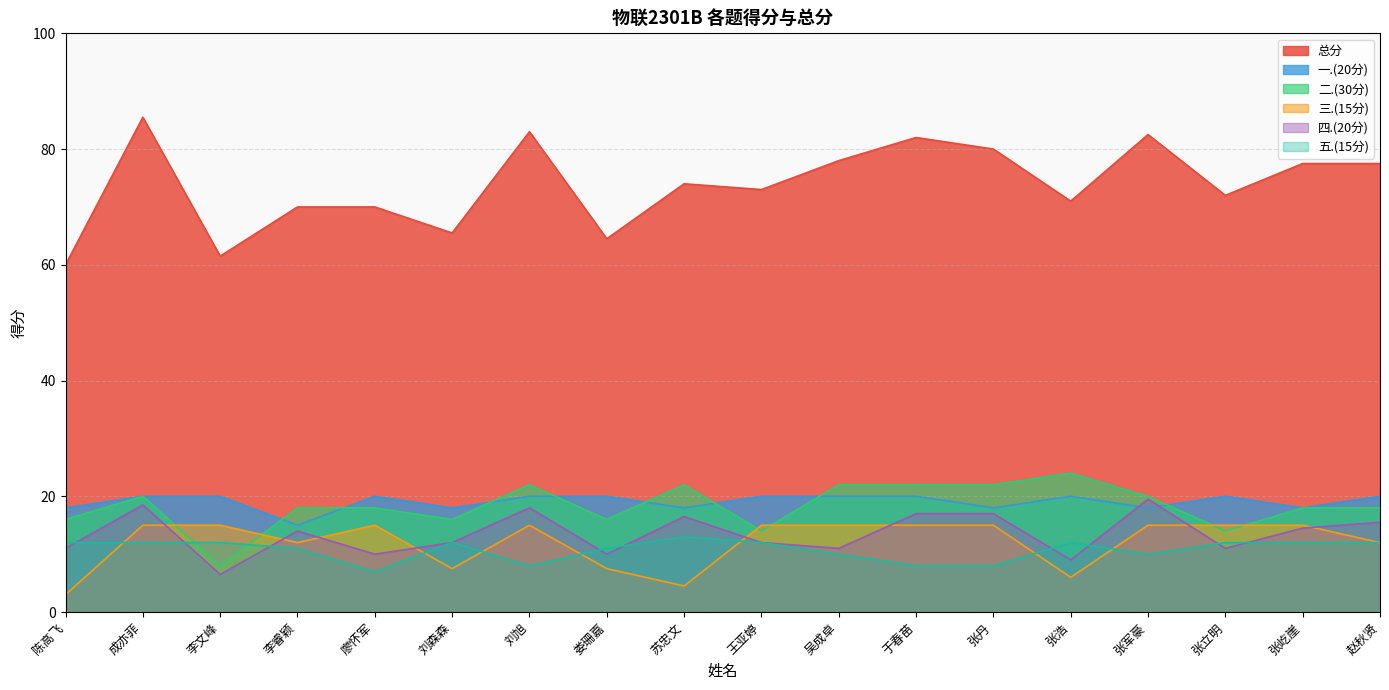

The 五.(15分) series shows 2.7 at 廖怀军. True or false?

False